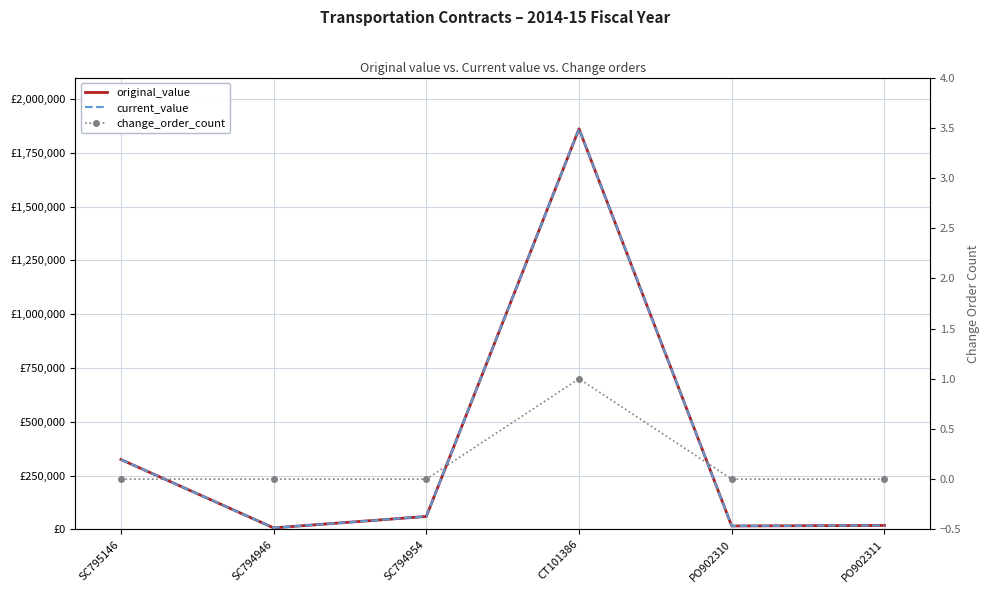

At which label is change_order_count closest to 0?

SC795146